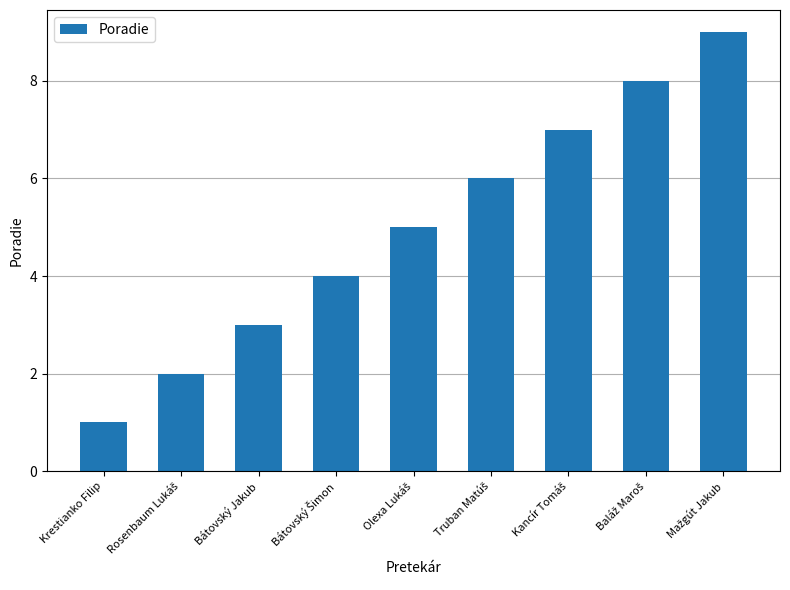

What position from the right is Krestianko Filip?

9